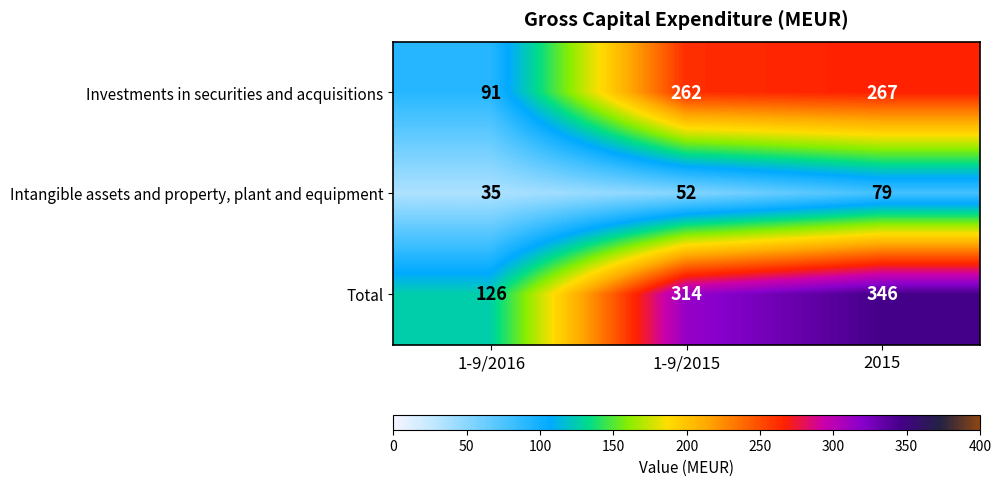

Count the number of data series in this chart.

3